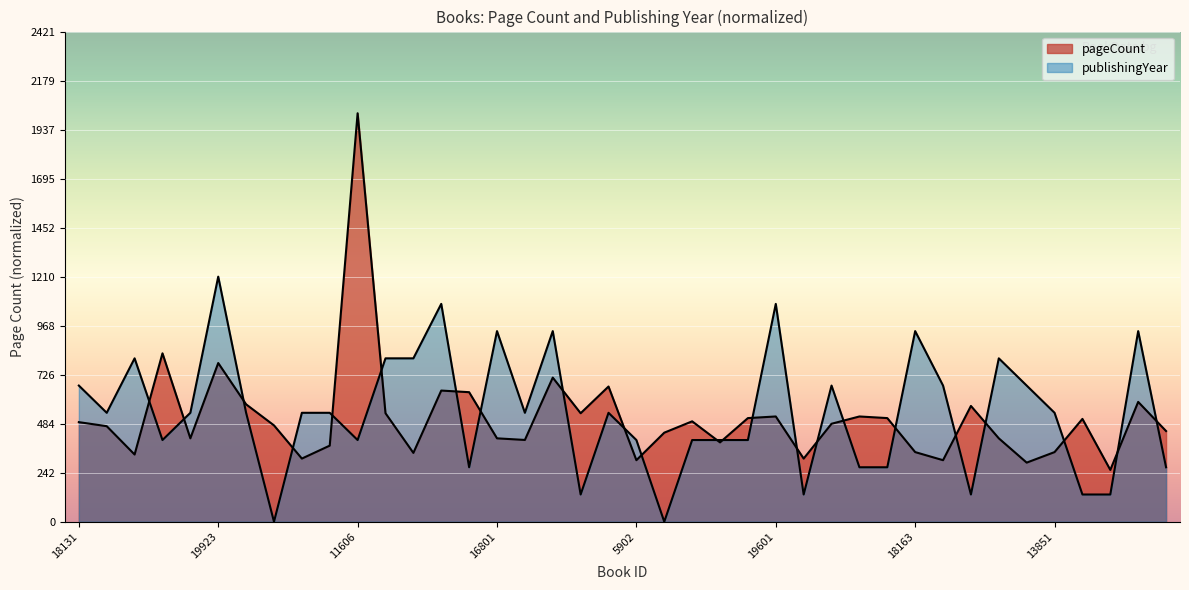

What is the average value of the publishingYear series?

538.1